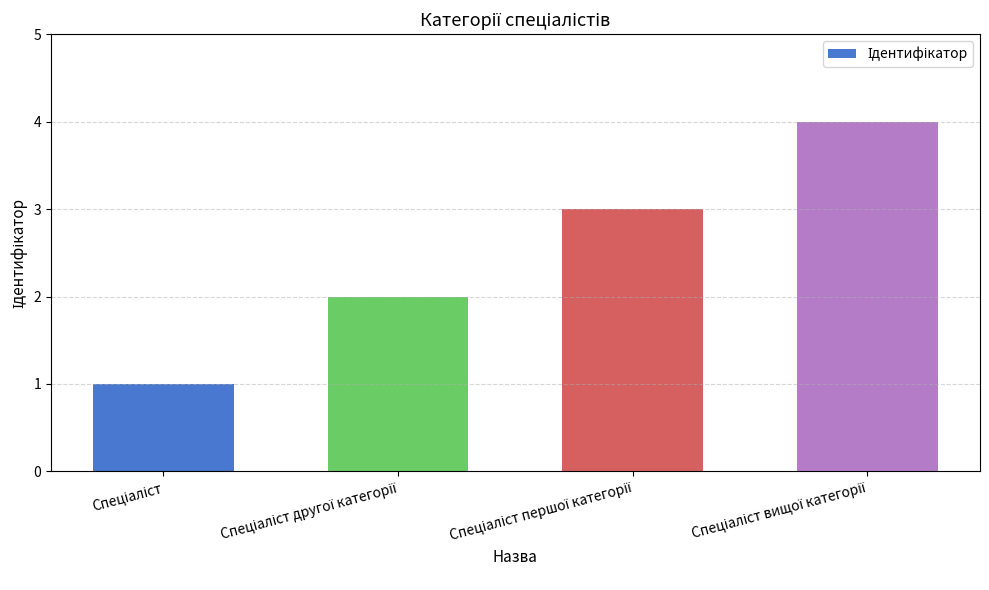

How many data points does each series have?

4